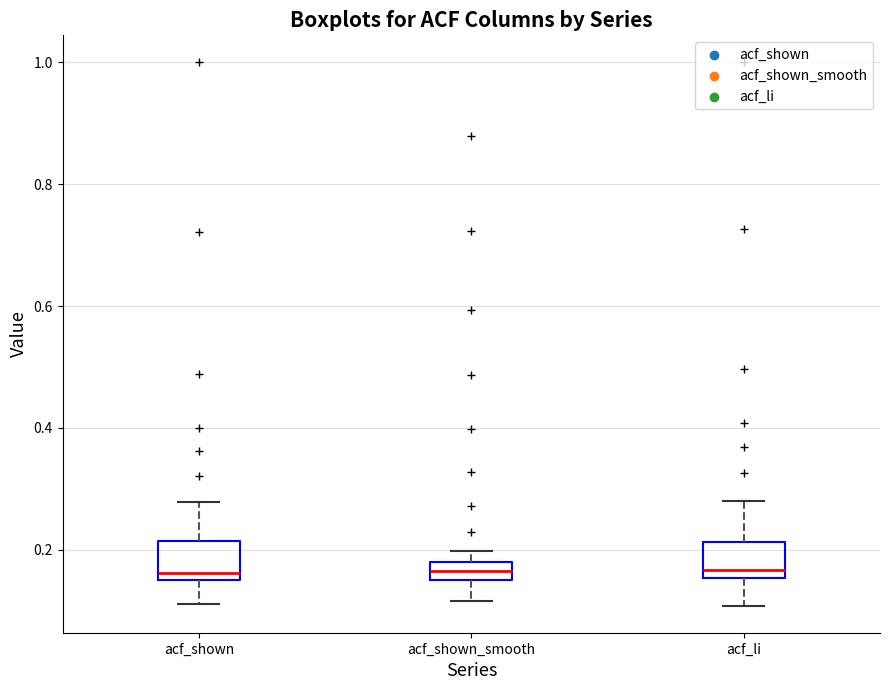

Where is the lower edge of the box for acf_li on the y-axis? The values are not printed on the chart, so give them approximately, as read against the axis.

0.16